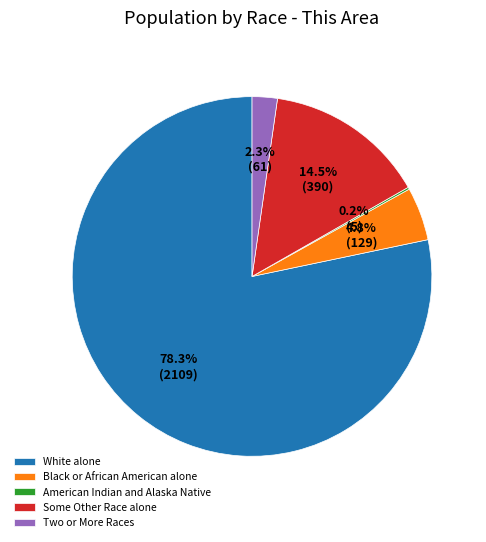

To the nearest percent, what is the difference between the largest and smallest slice percentages?

78%